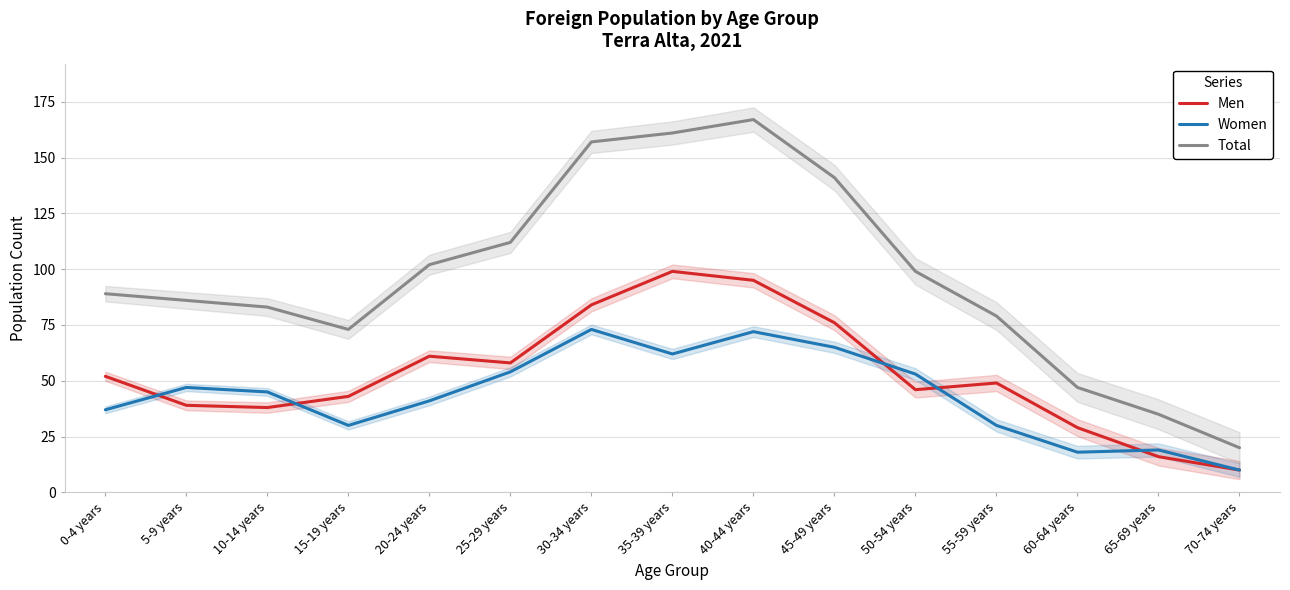

List the series in order of their peak value, highest first.

Total, Men, Women